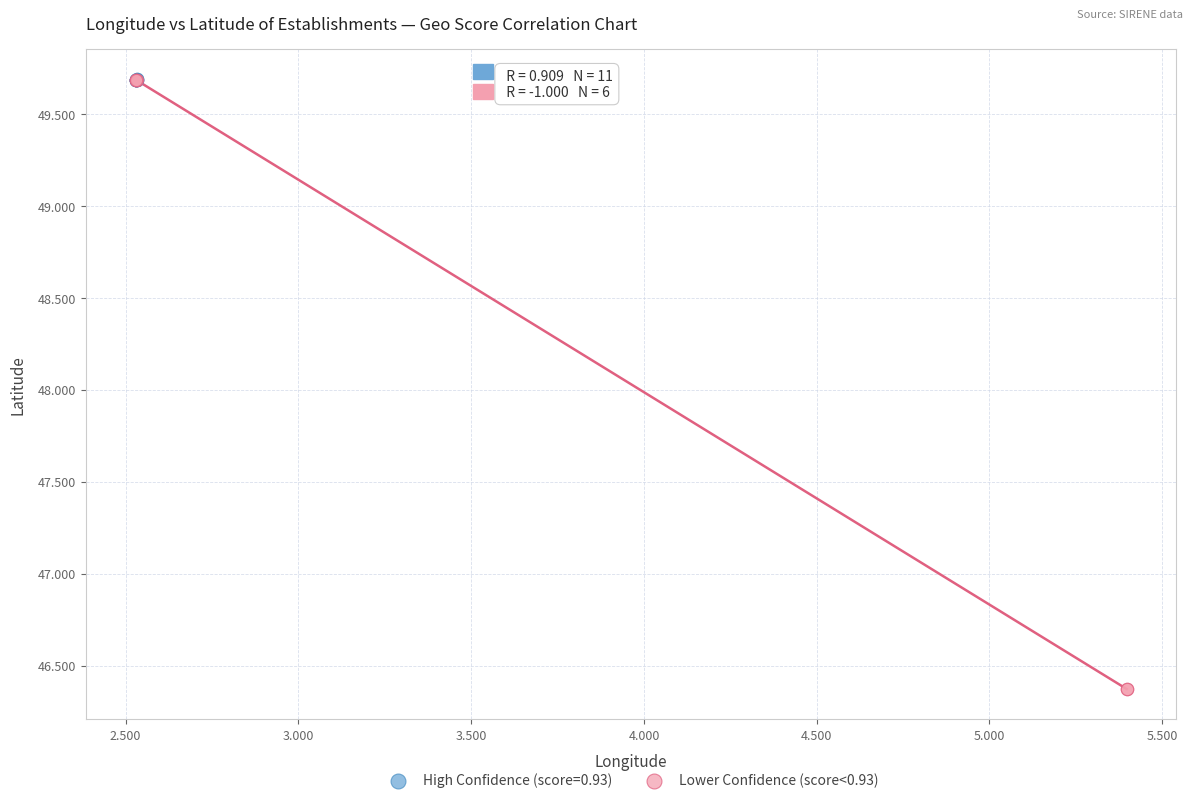

Which series has the largest Y range (max minus min)?

Lower Confidence (score<0.93)